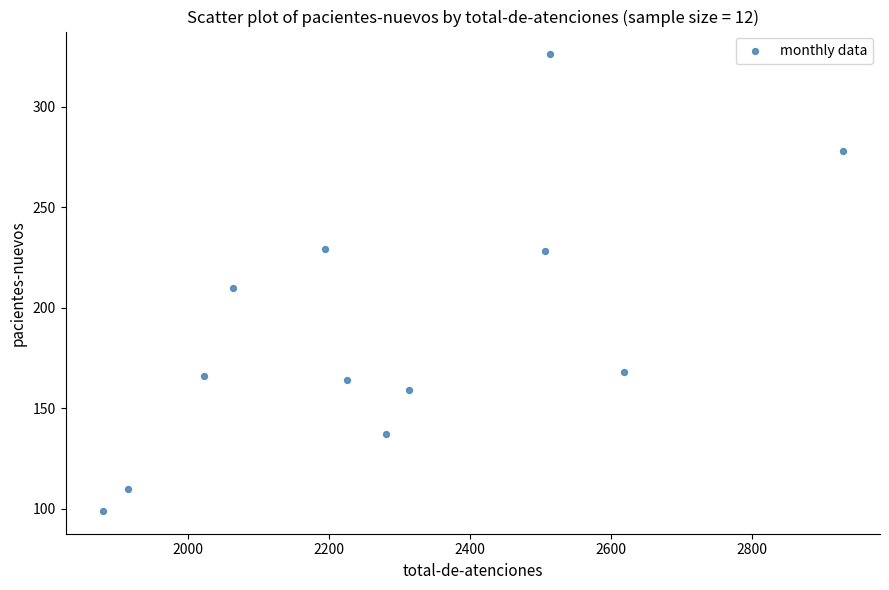

What is the average X value?

2289